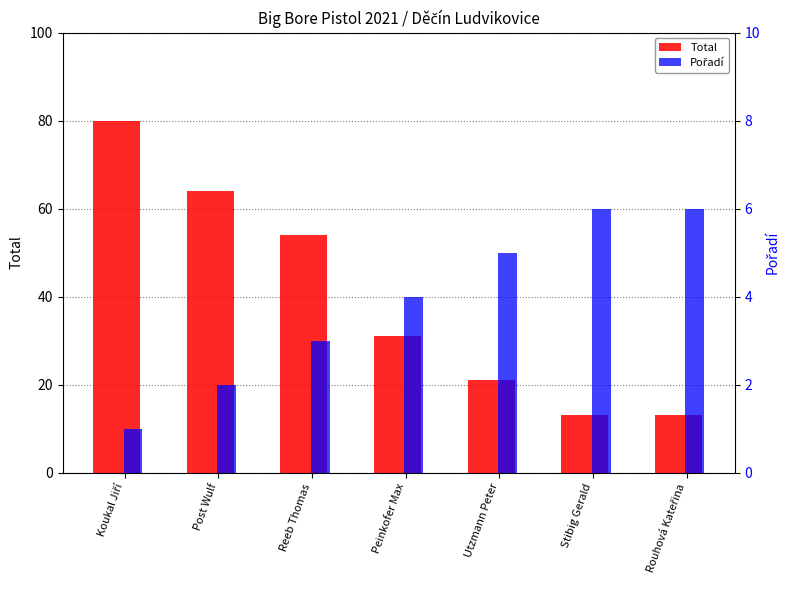

What is the maximum value for Pořadí?

6